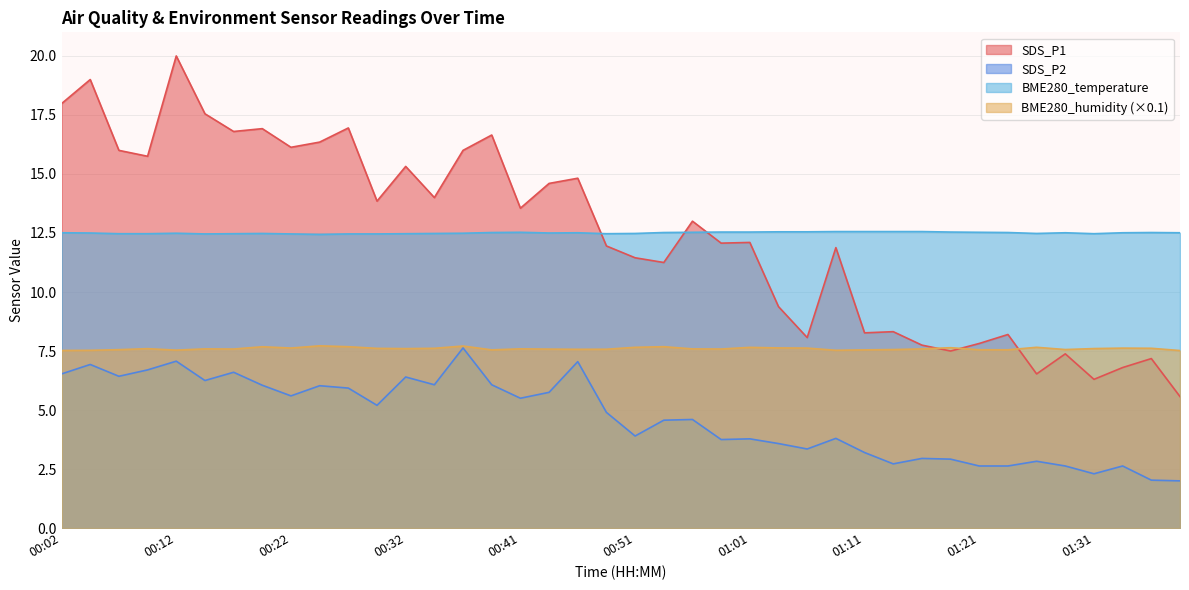

True or false: SDS_P1 has more than 0 interior local peaks.

True